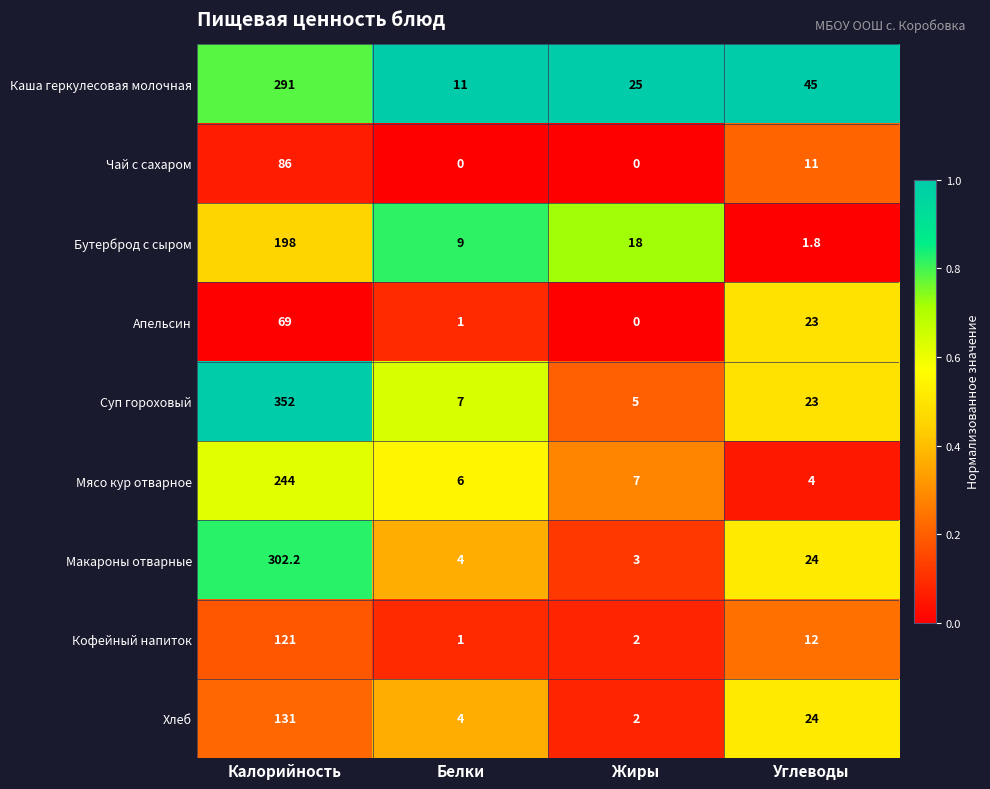

The Каша геркулесовая молочная series shows 16.6 at Белки. True or false?

False